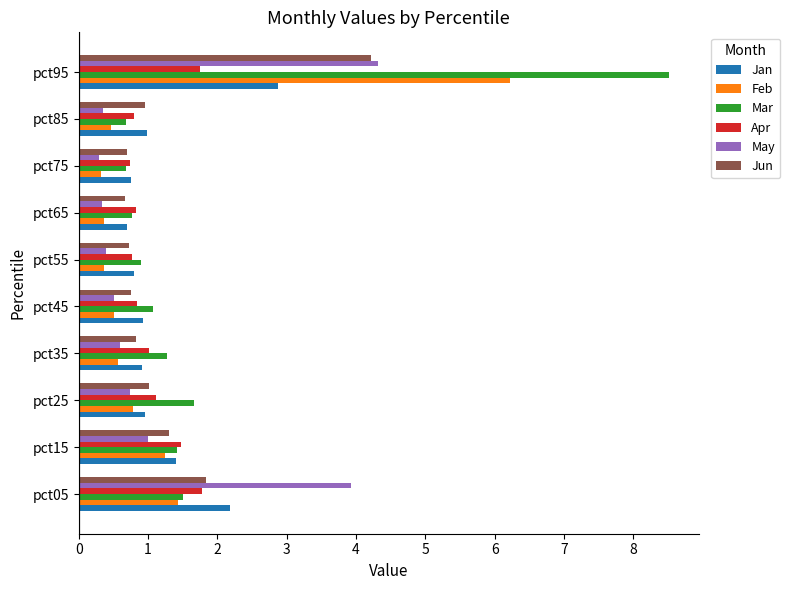

What is the maximum value for May?

4.3